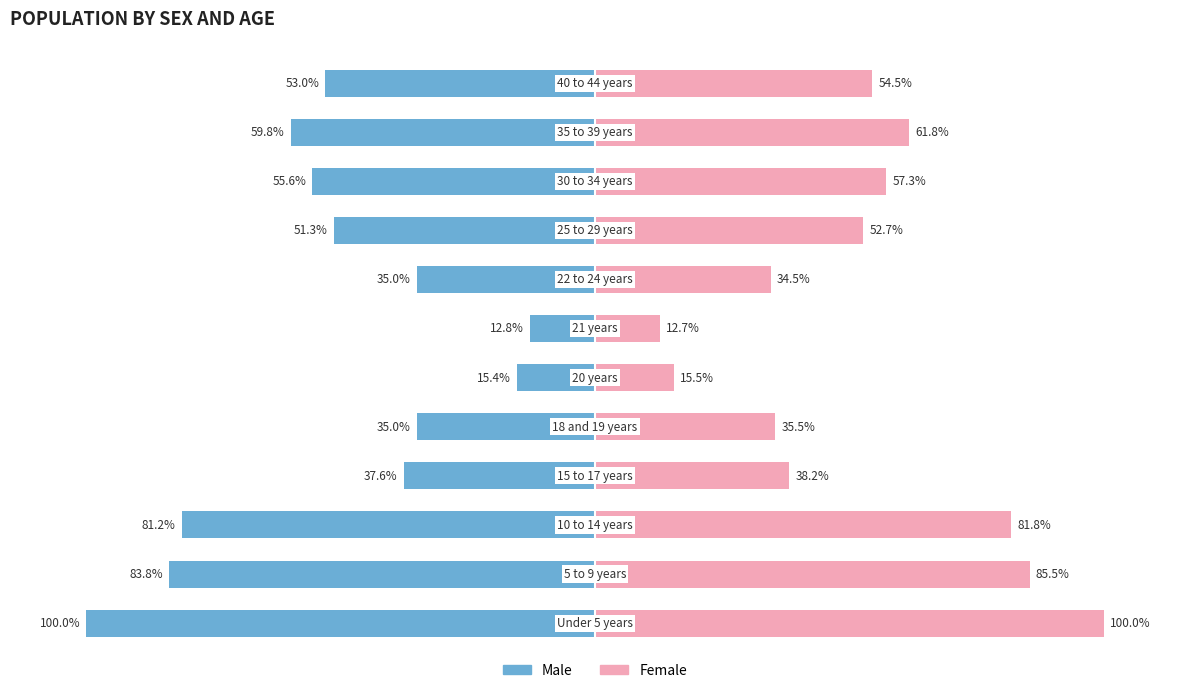

Between 150 and 0, which is larger?

150